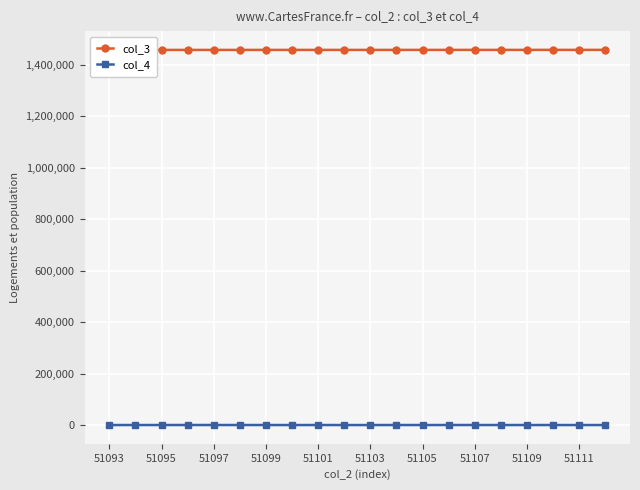

Count the number of data series in this chart.

2